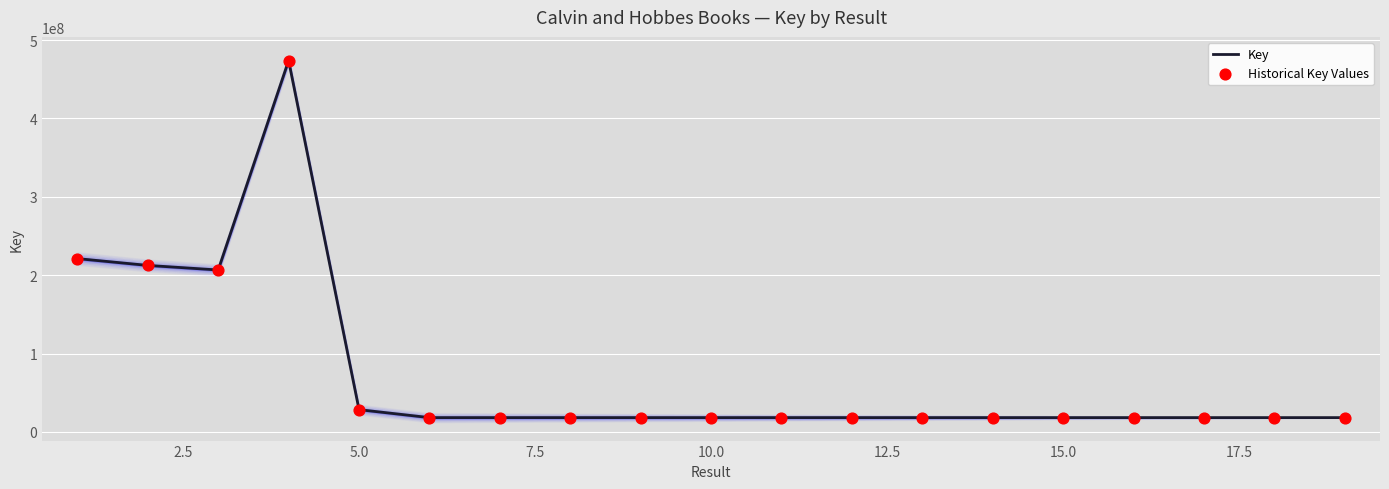

What is the lowest value of the Key series?

18321967